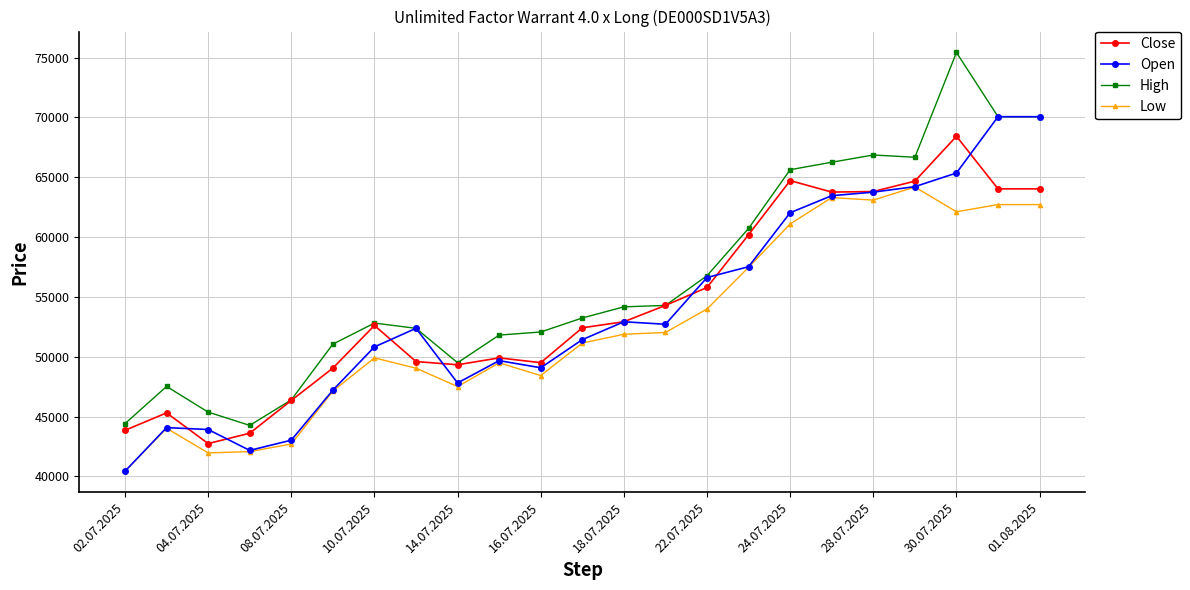

What is the sum of all Low values?

1208460